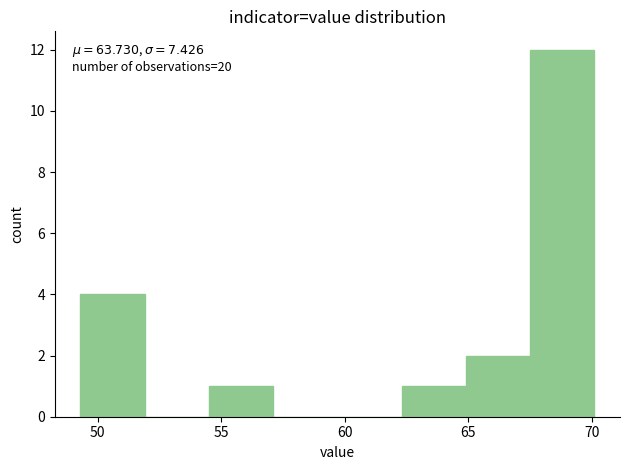

Which range on the x-axis has the tallest bar?

67.5 to 70.1